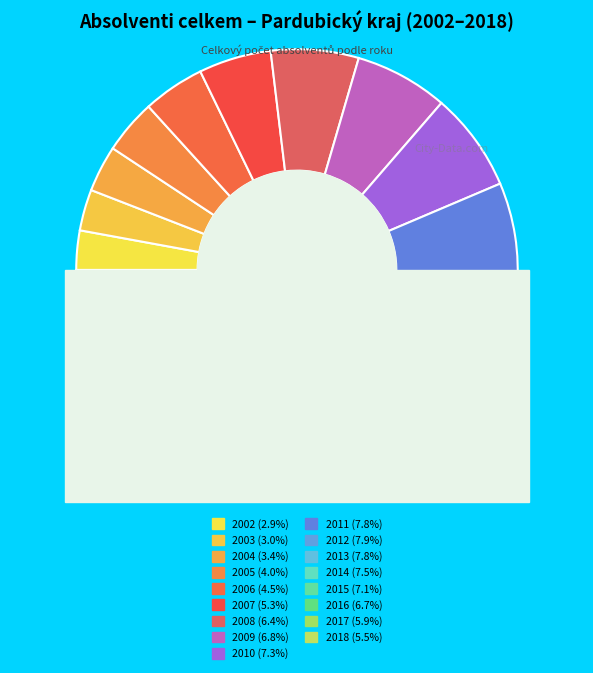

What is the ratio of the value at 2004 to the value at 2011?

0.4